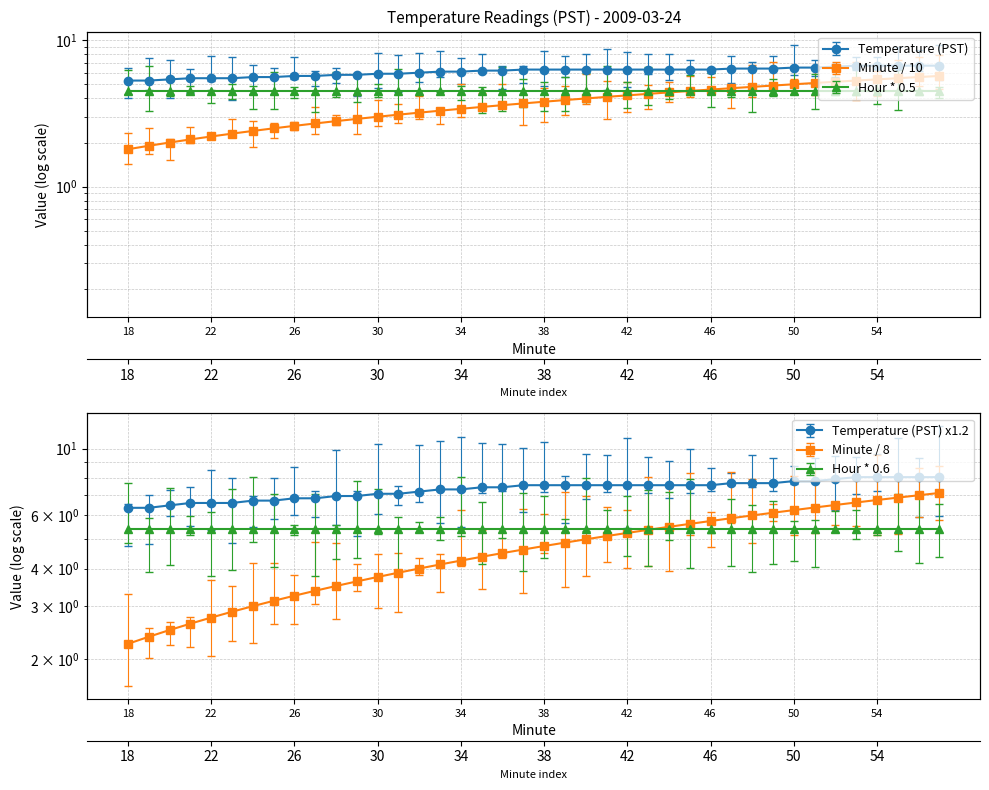

Which series has the largest total across all categories?

Temperature (PST)